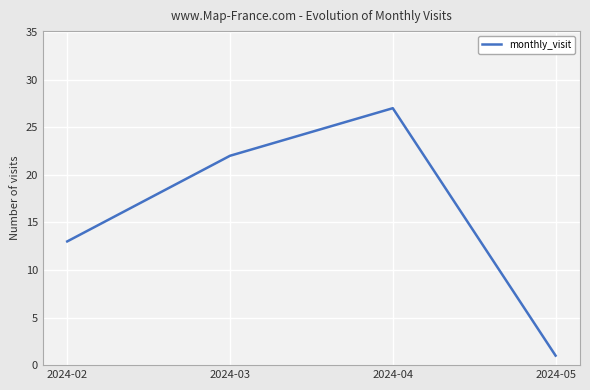

Is this an area chart (filled region under the line)?

No